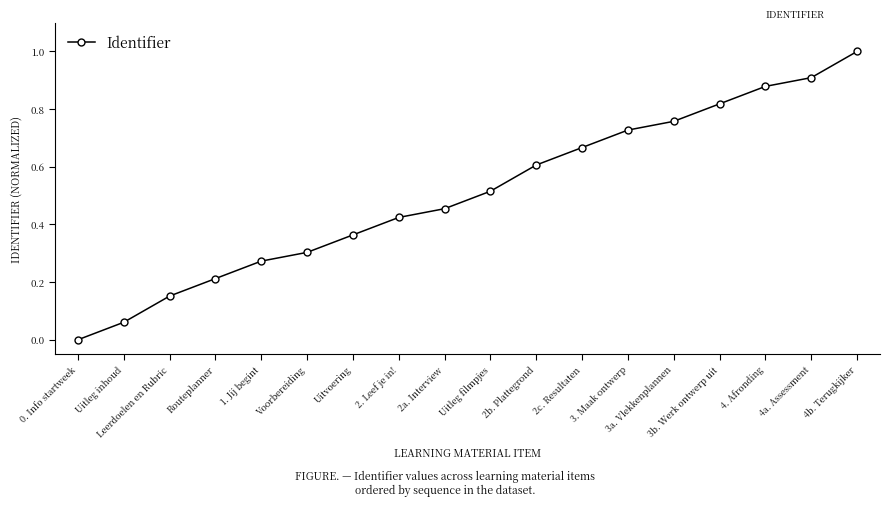

What position from the right is 2a. Interview?

10